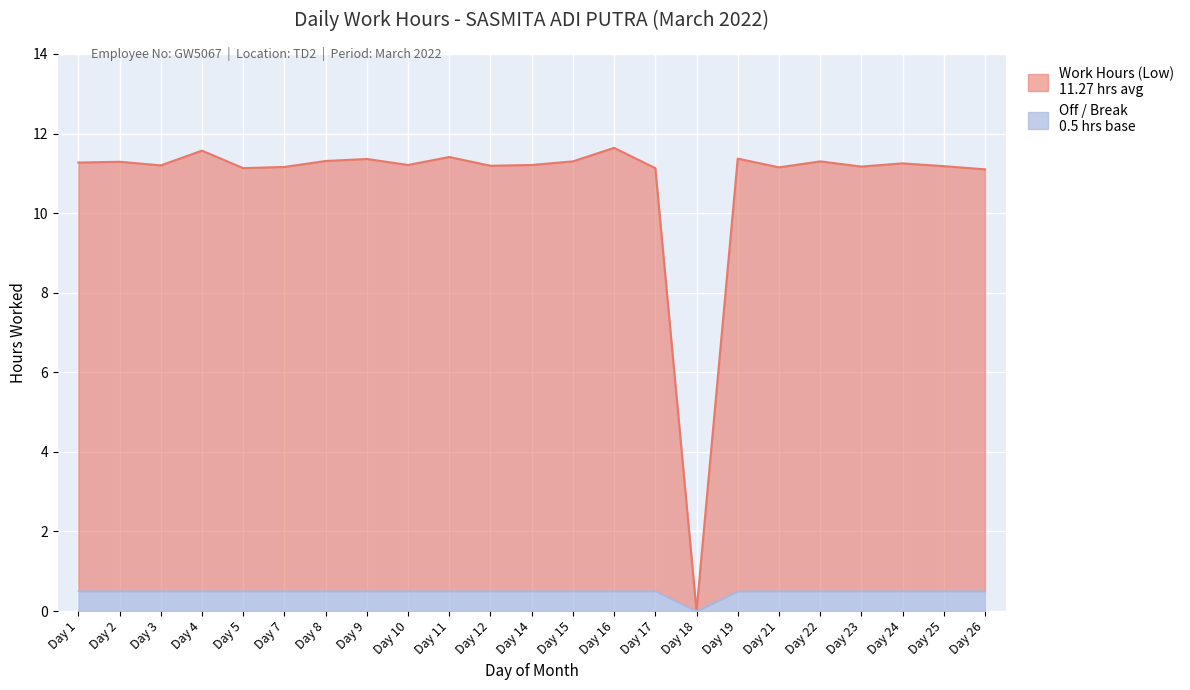

What is the total value across all series at Day 4?

11.6